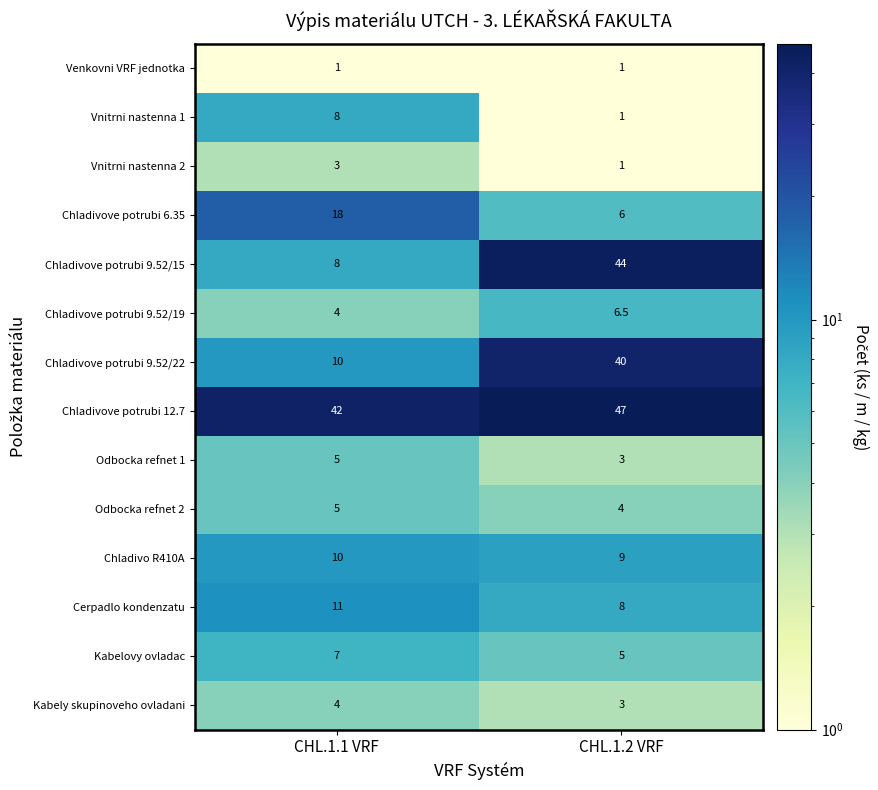

Reading left to right, what are all the values shown in this chart?

Venkovni VRF jednotka: 1.0	1.0
Vnitrni nastenna 1: 8.0	1.0
Vnitrni nastenna 2: 3.0	1.0
Chladivove potrubi 6.35: 18.0	6.0
Chladivove potrubi 9.52/15: 8.0	44.0
Chladivove potrubi 9.52/19: 4.0	6.5
Chladivove potrubi 9.52/22: 10.0	40.0
Chladivove potrubi 12.7: 42.0	47.0
Odbocka refnet 1: 5.0	3.0
Odbocka refnet 2: 5.0	4.0
Chladivo R410A: 10.0	9.0
Cerpadlo kondenzatu: 11.0	8.0
Kabelovy ovladac: 7.0	5.0
Kabely skupinoveho ovladani: 4.0	3.0